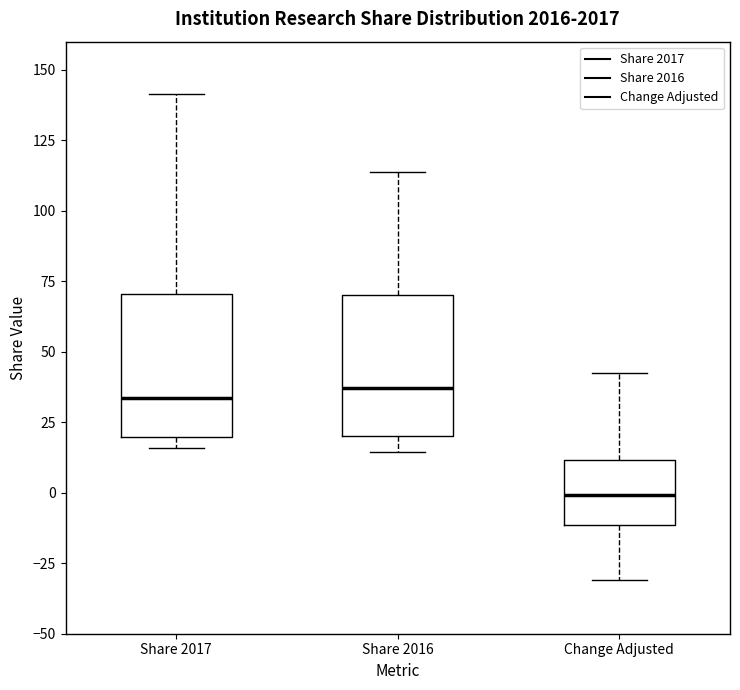

Where does the lower whisker of the box for Change Adjusted end on the y-axis? The values are not printed on the chart, so give them approximately, as read against the axis.

-30